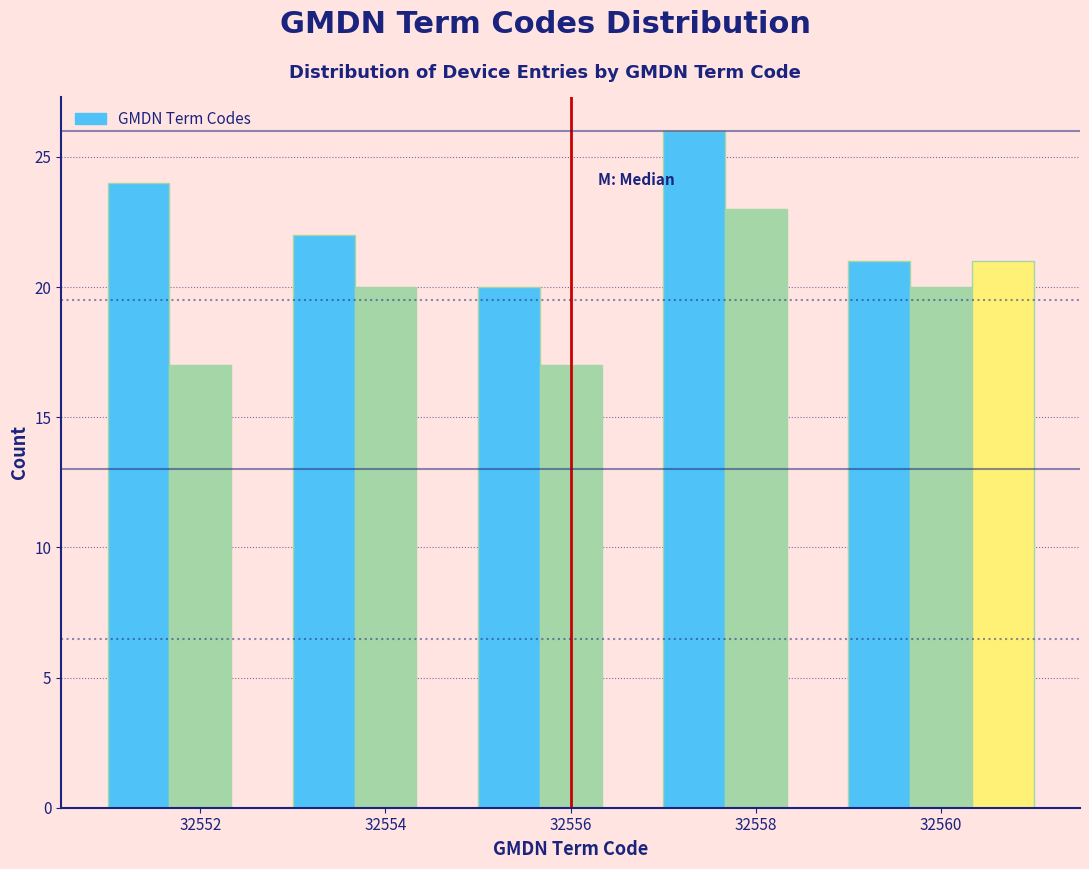

Around what value on the x-axis is the tallest bar? Give the approximate position of its centre, as read against the axis.

32557.4